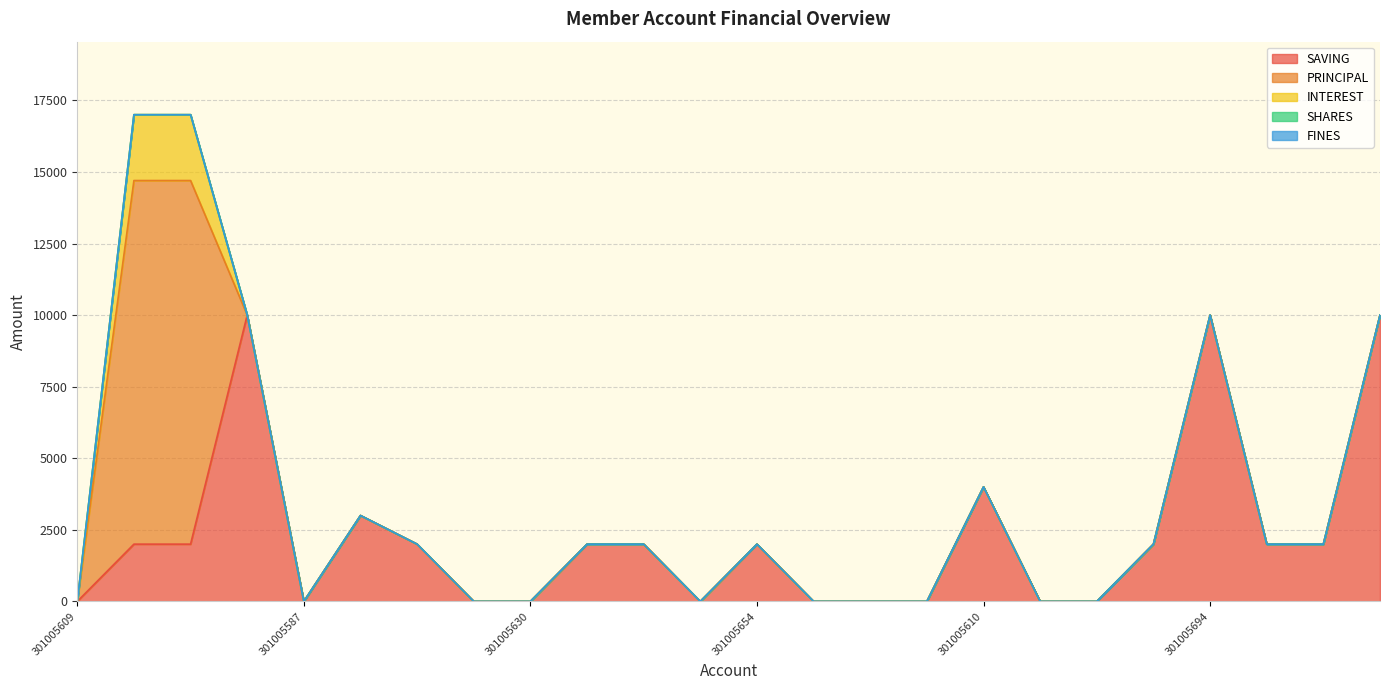

Reading left to right, transcribe all the data shown in this chart.

SAVING: 0	2000	2000	10000	0	3000	2000	0	0	2000	2000	0	2000	0	0	0	4000	0	0	2000	10000	2000	2000	10000
PRINCIPAL: 0	12700	12700	0	0	0	0	0	0	0	0	0	0	0	0	0	0	0	0	0	0	0	0	0
INTEREST: 0	2300	2300	0	0	0	0	0	0	0	0	0	0	0	0	0	0	0	0	0	0	0	0	0
SHARES: 0	0	0	0	0	0	0	0	0	0	0	0	0	0	0	0	0	0	0	0	1	0	0	0
FINES: 0	0	0	0	0	0	0	0	0	0	0	0	0	0	0	0	0	0	0	0	0	0	0	0